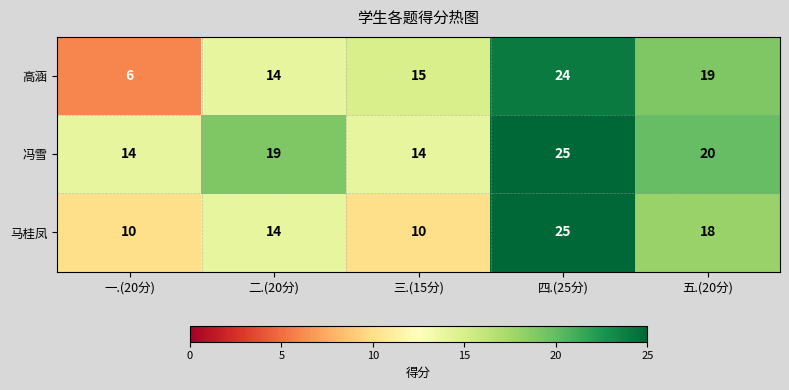

The 高涵 series shows 14 at 二.(20分). True or false?

True